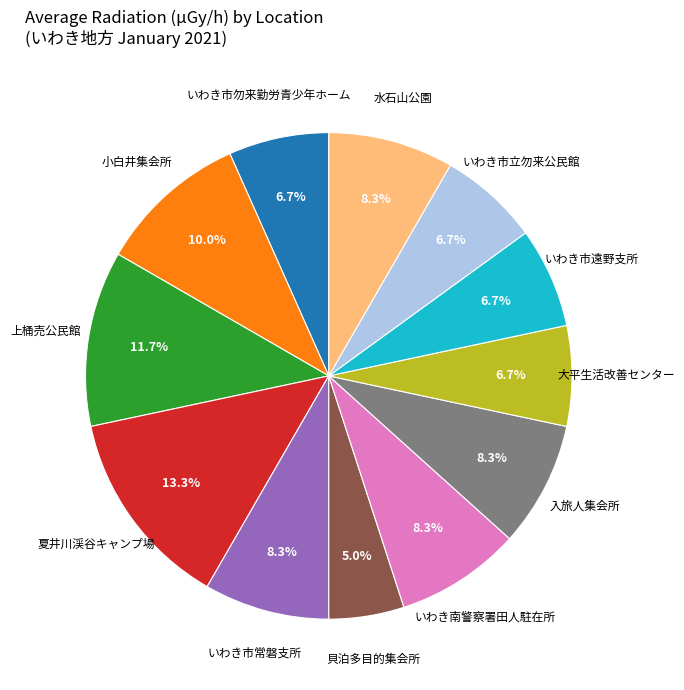

Does any single category account for the majority?

No